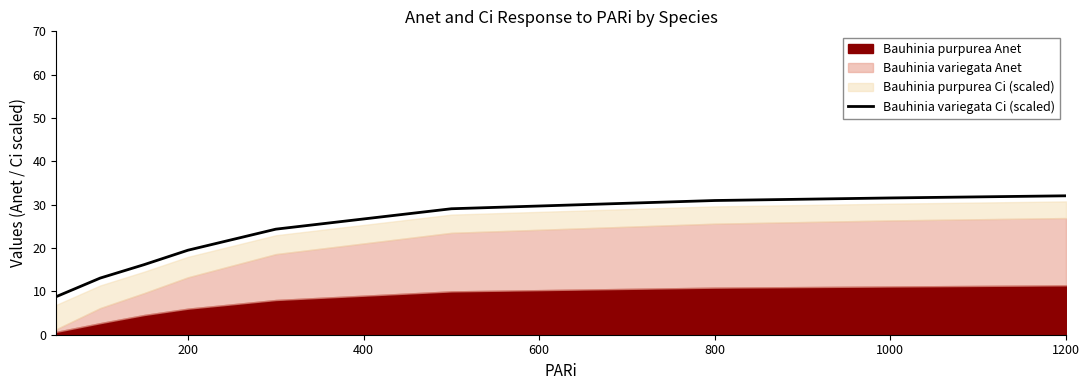

The value of Bauhinia variegata Ci (scaled) at 800 is 31.0. True or false?

True